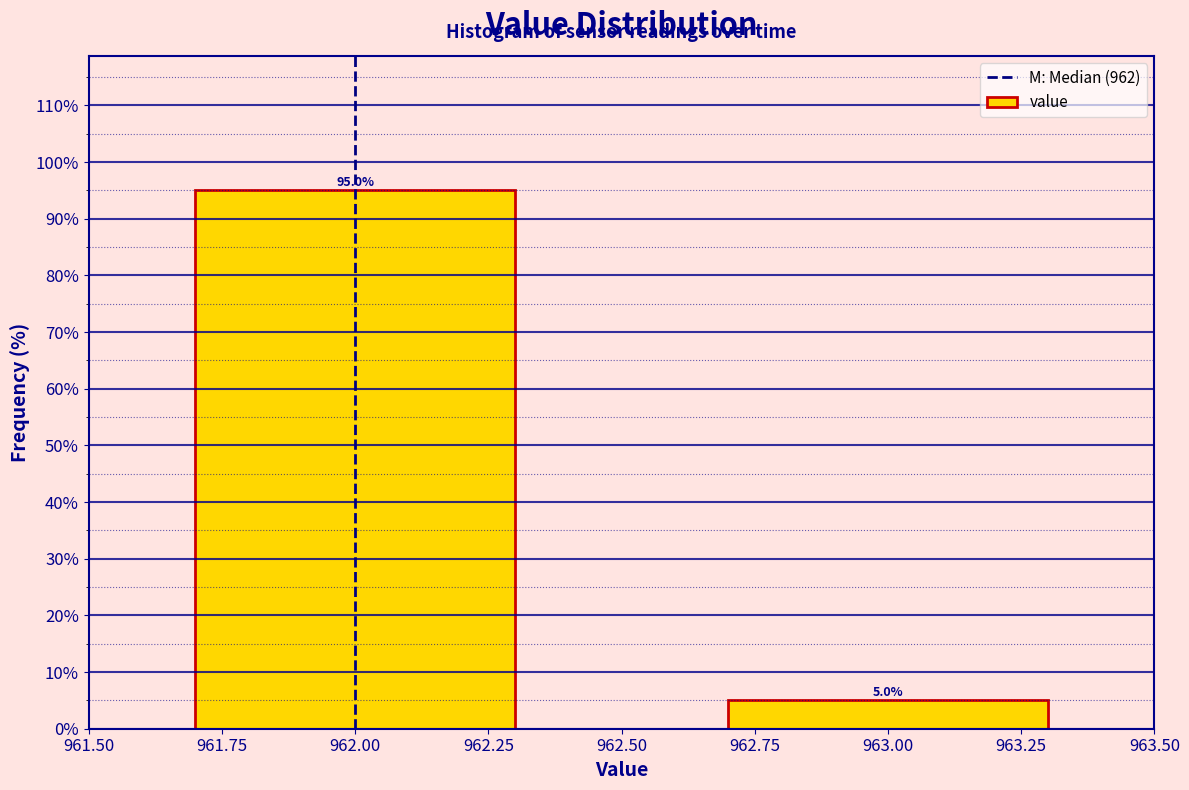

Reading left to right, extract all data points from this chart.

95	5